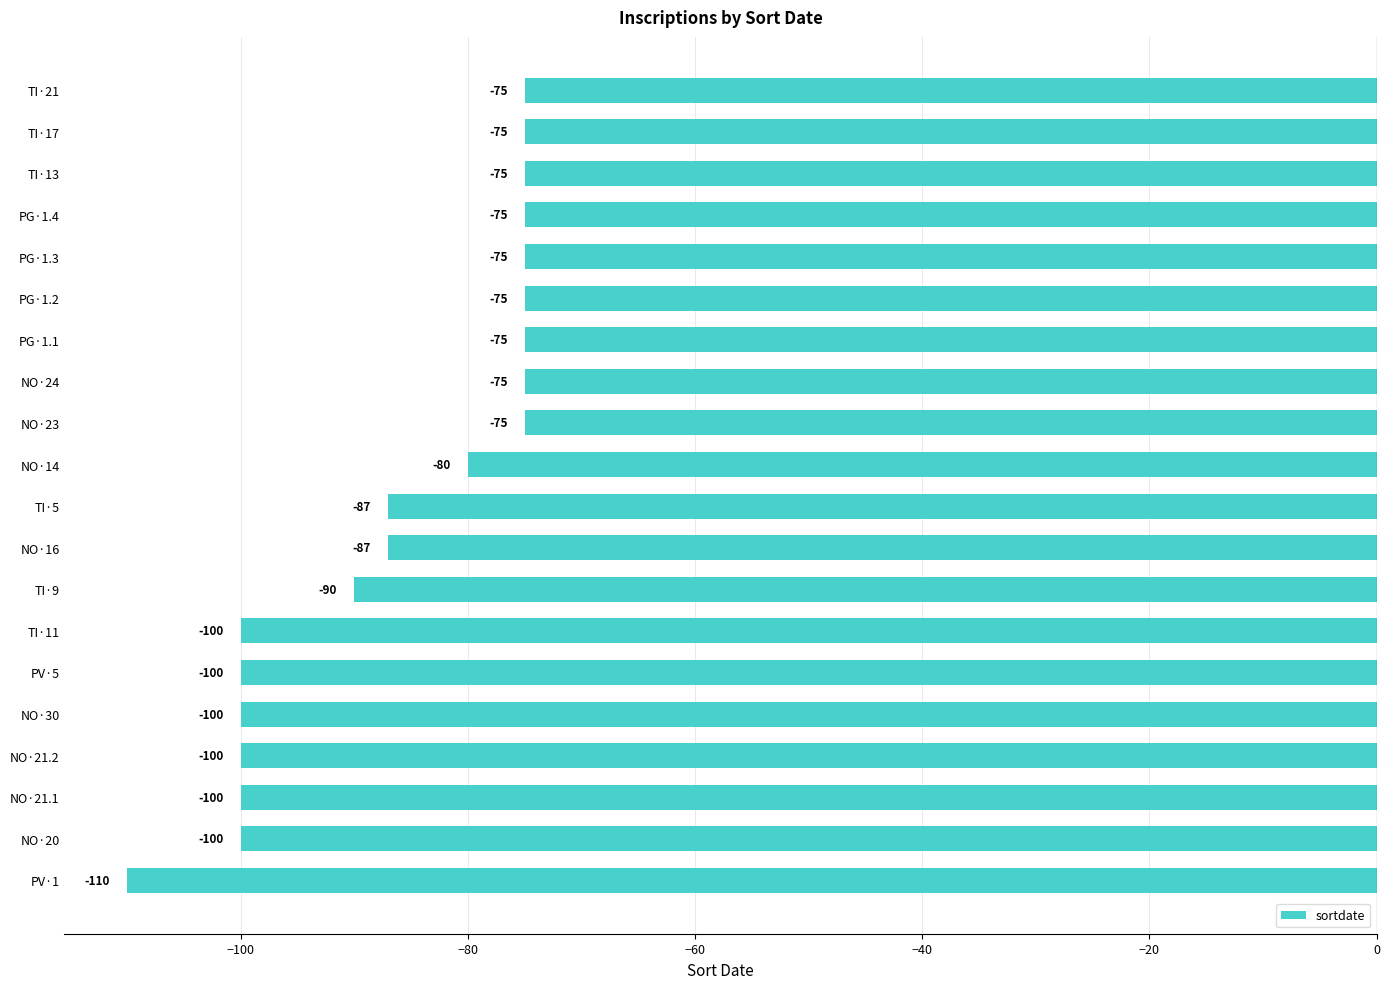

What is the change in value from NO·21.2 to TI·21?

+25